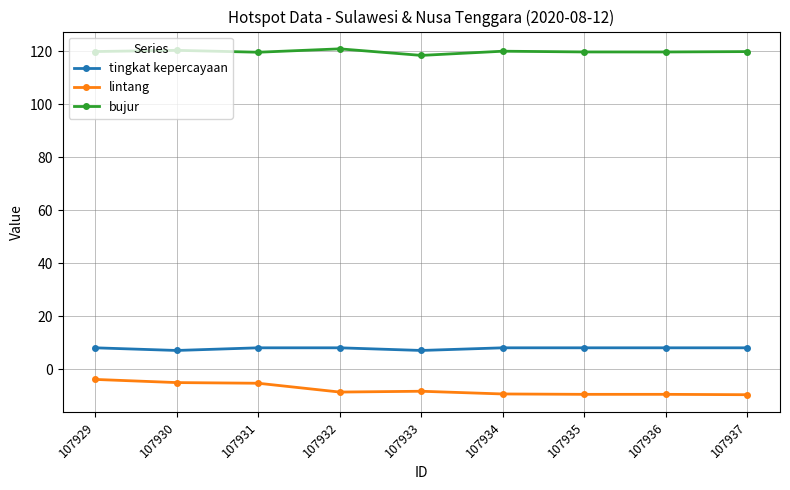

What is the sum of all bujur values?

1077.7